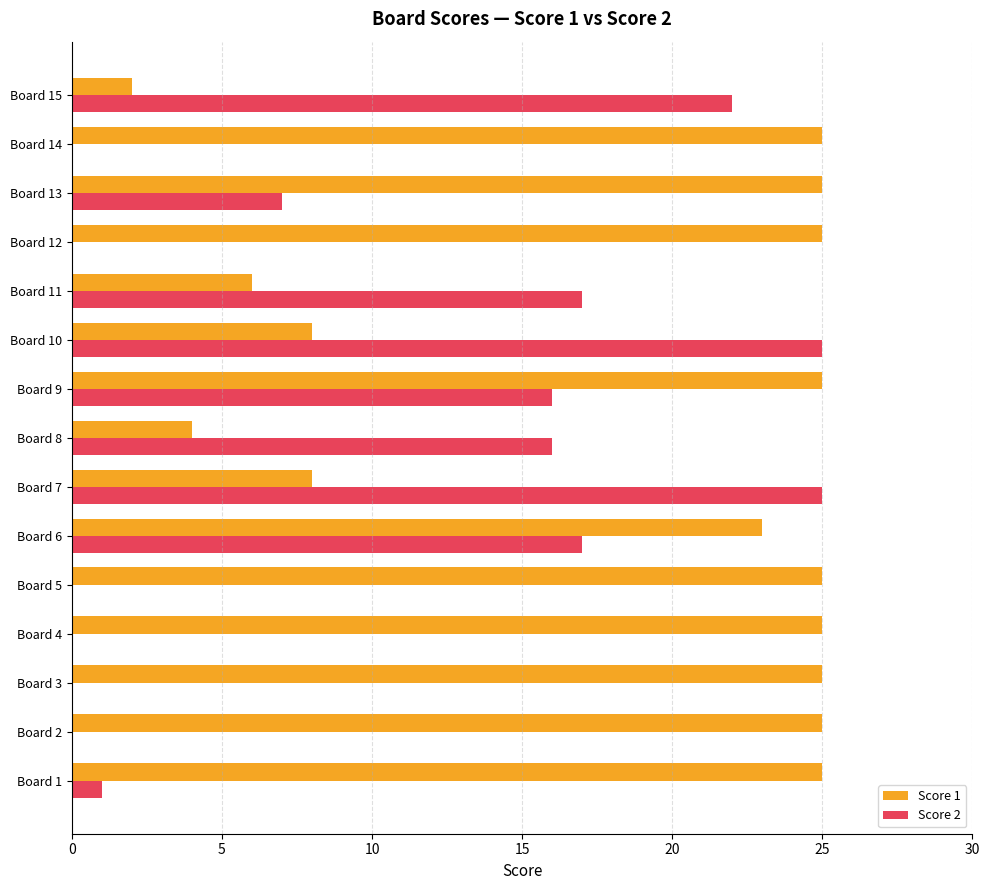

What is the greatest value displayed?

25